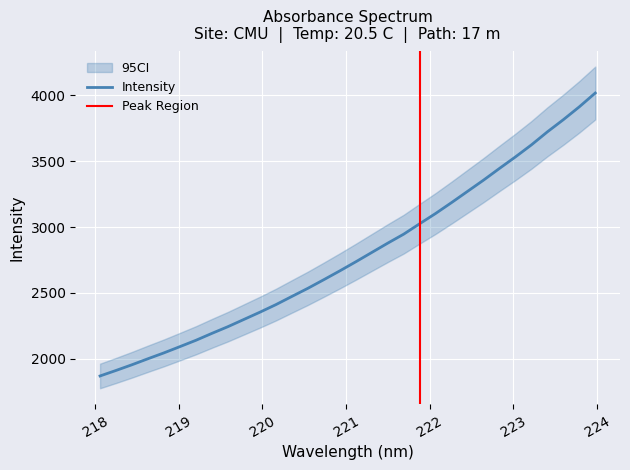

How many lines are shown in the chart?

1